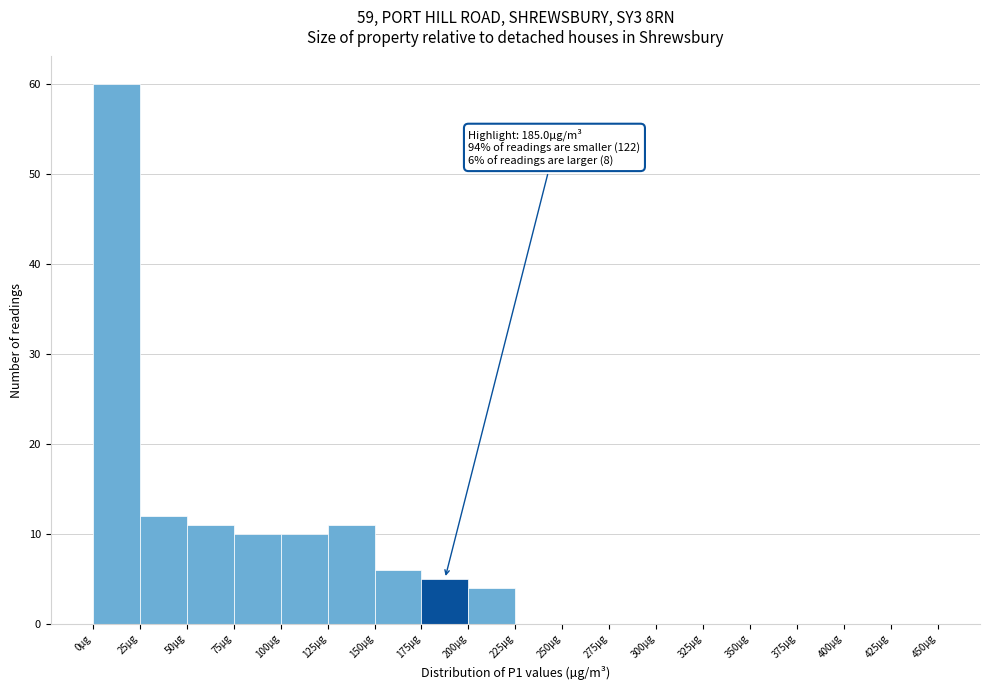

Over which range of the x-axis is the bar tallest?

0 to 25